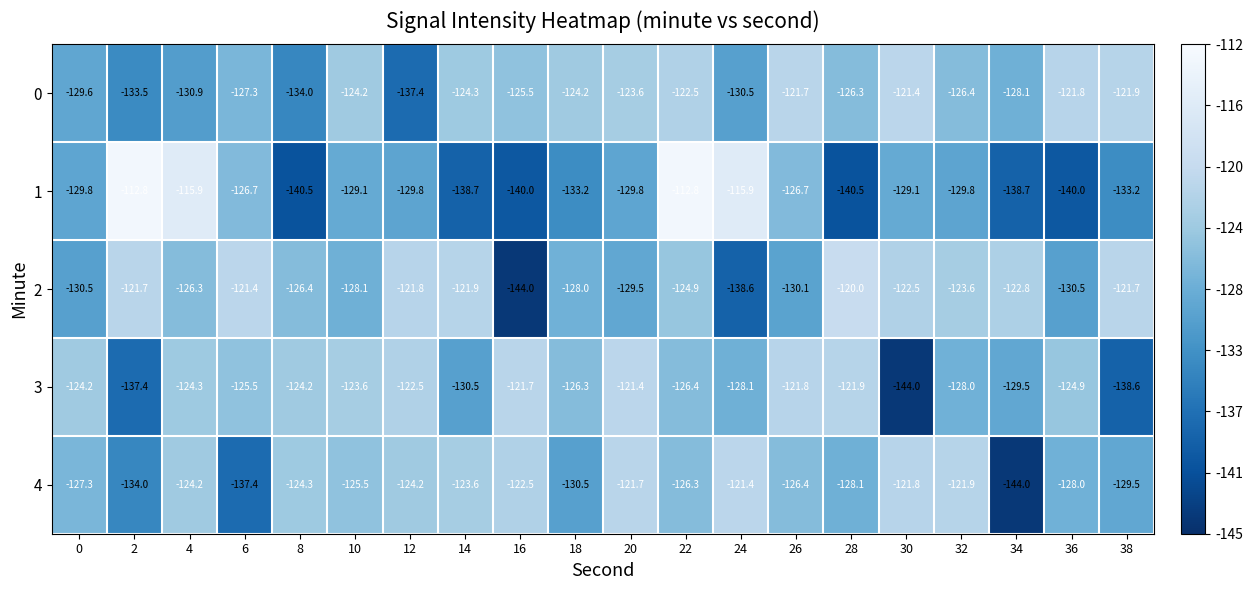

Which series has the widest spread of values?

1